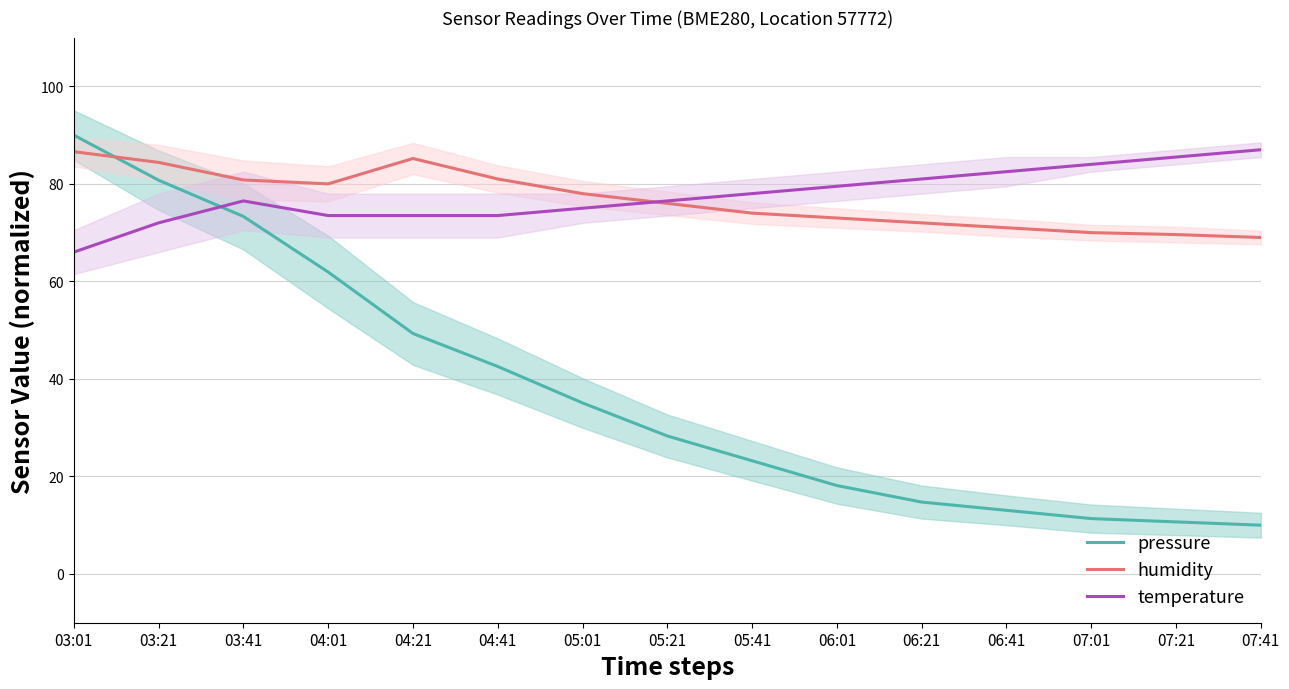

What is the highest value of the temperature series?

87.0